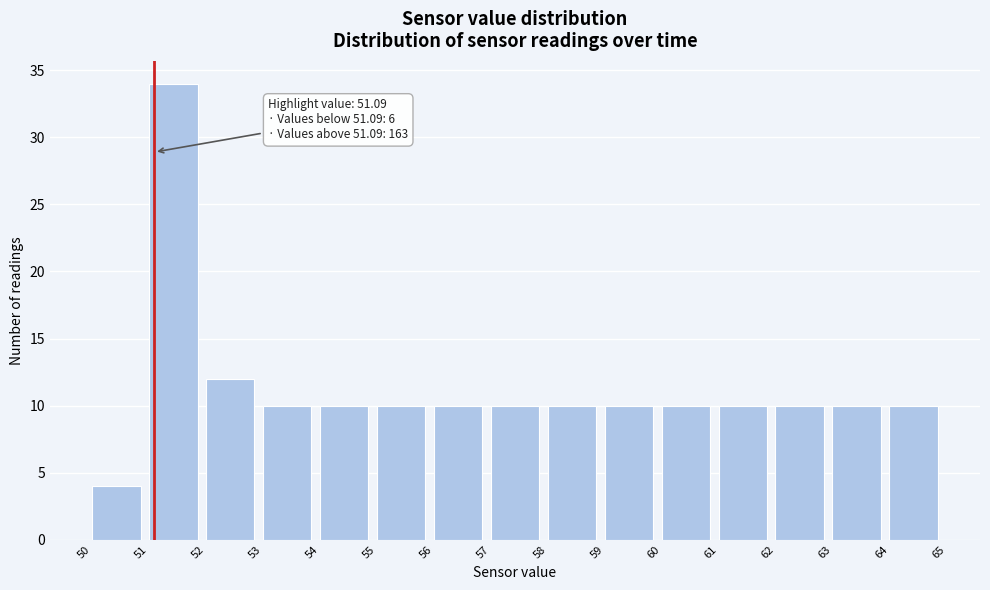

Over which range of the x-axis is the bar tallest?

51 to 52